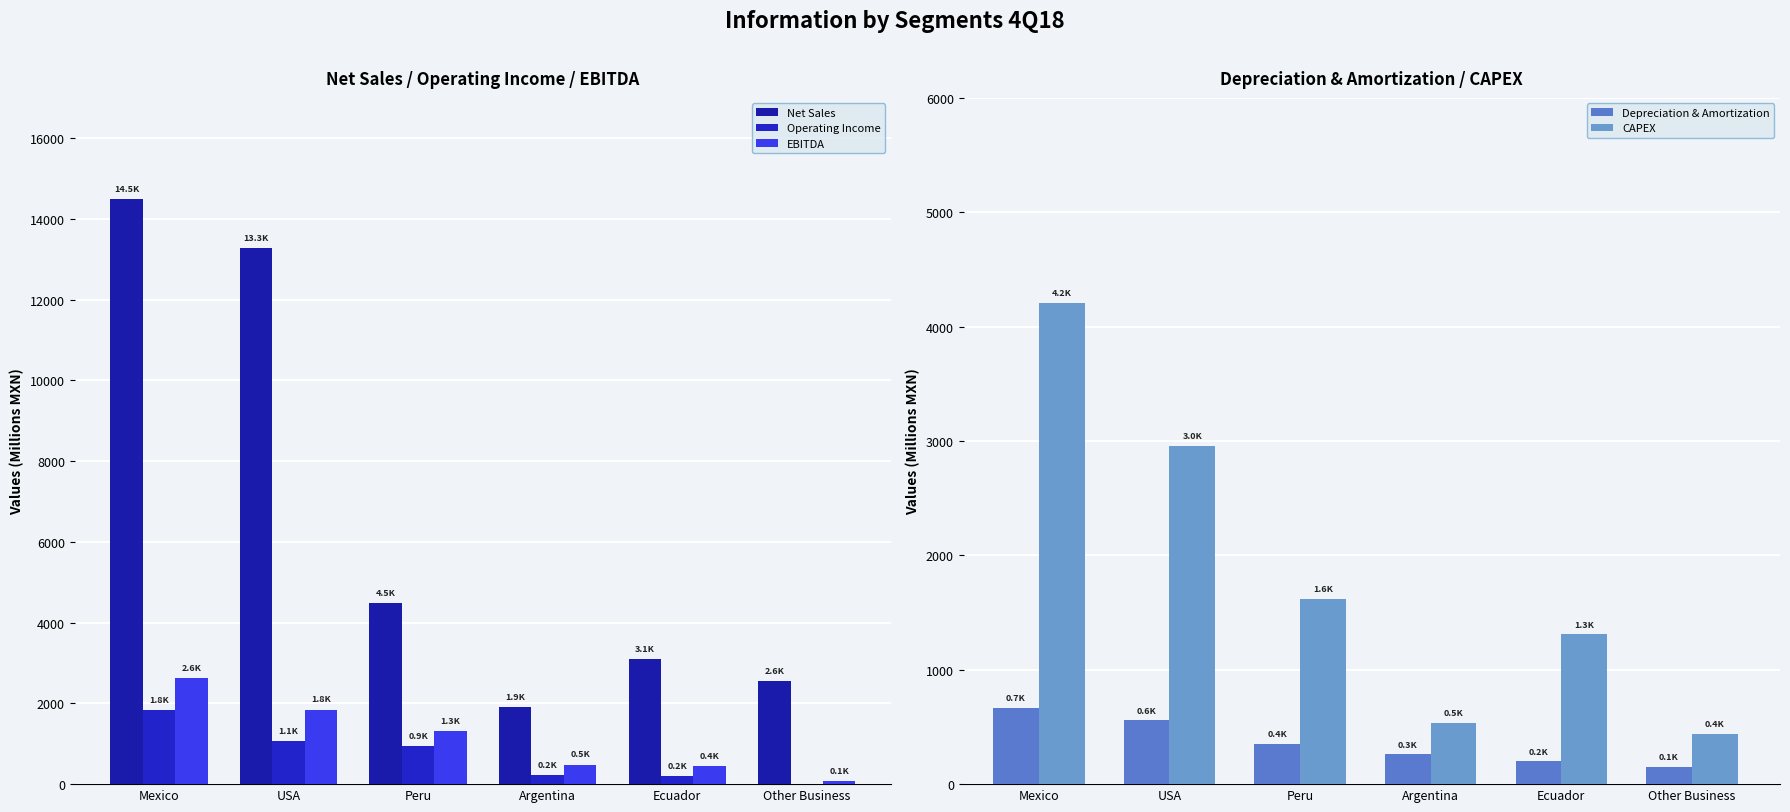

Which category has the lowest value in the Depreciation & Amortization series?

Other Business